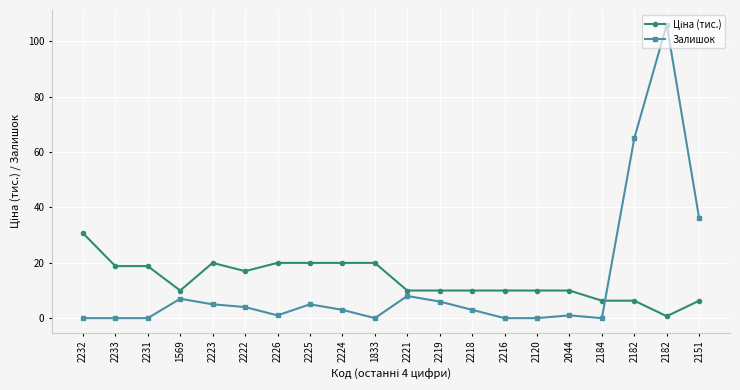

The Ціна (тис.) series shows 10.0 at 2221. True or false?

True